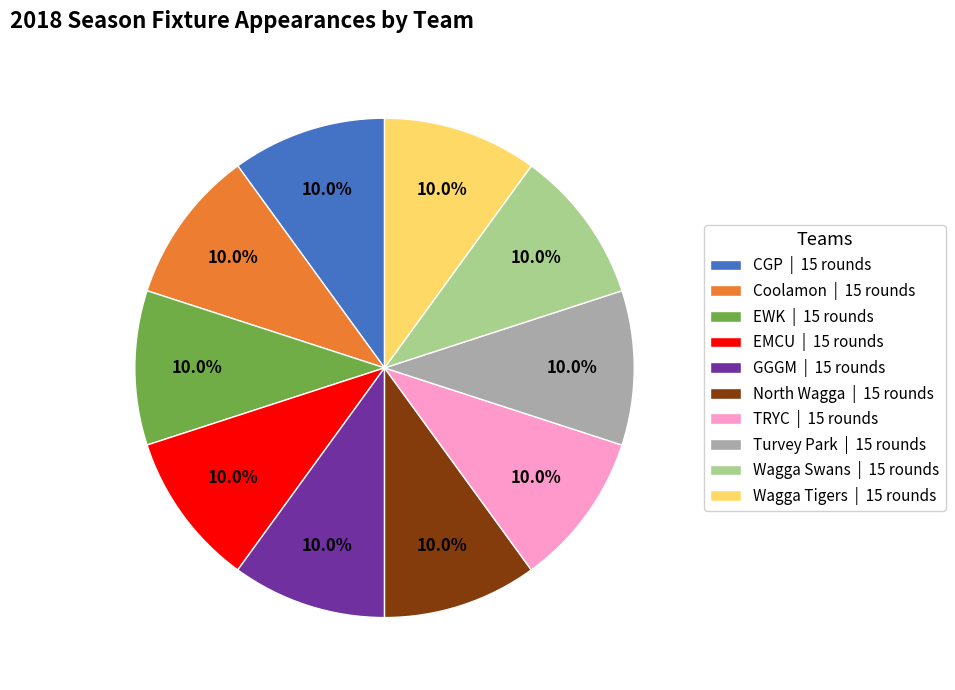

To the nearest percent, what is the average slice percentage?

10%